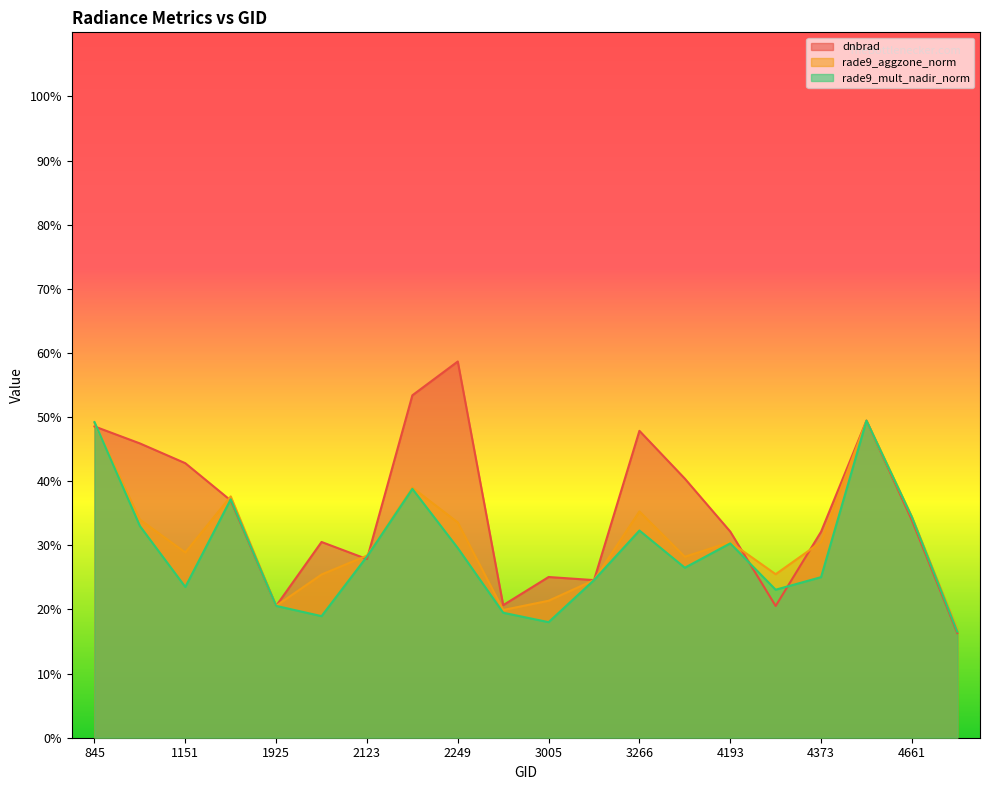

Which series changed the most between 1988 and 2249?

dnbrad